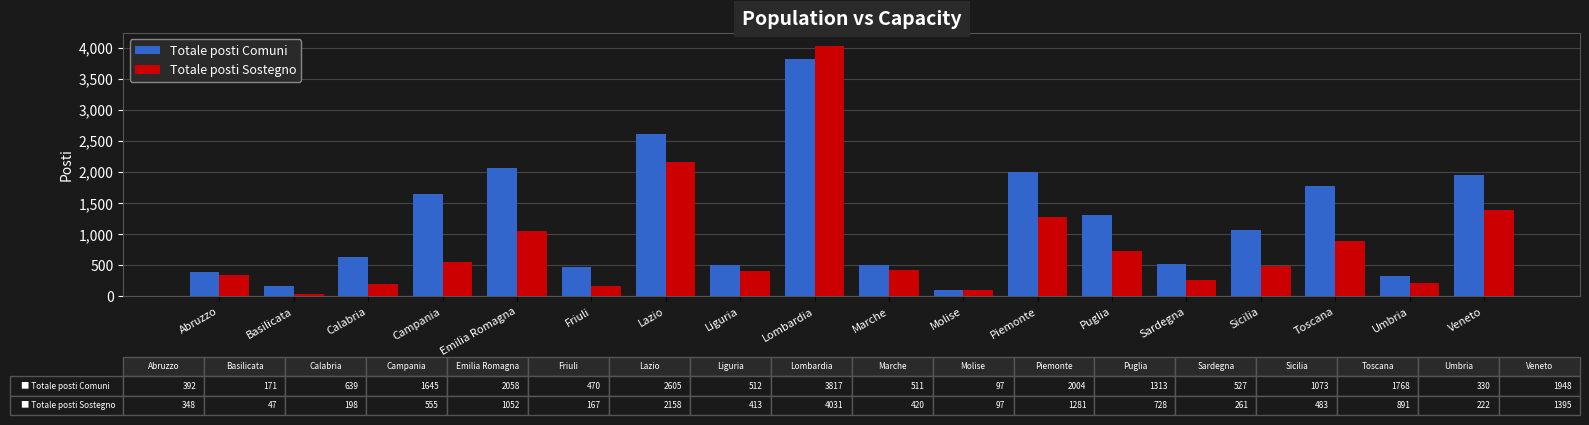

Rank the series by their average value, from lowest to highest.

Totale posti Sostegno, Totale posti Comuni